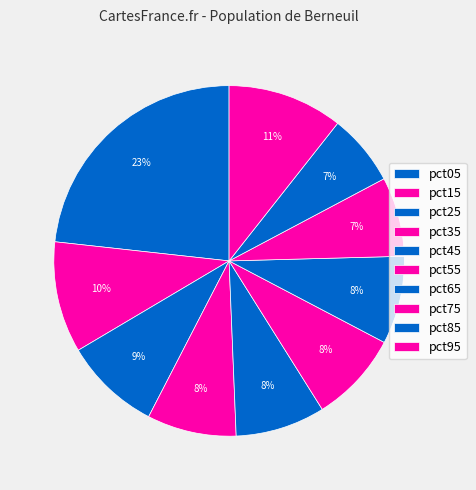

Is it true that pct15 is 1% of the pie?

False